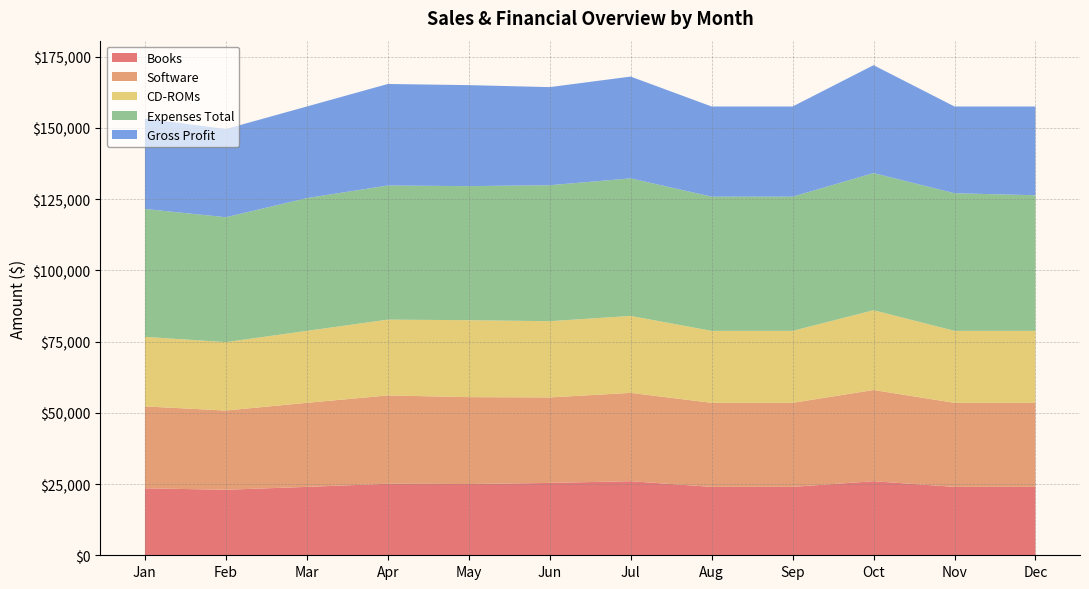

Reading left to right, extract all data points from this chart.

Books: Jan=23500	Feb=23000	Mar=24000	Apr=25100	May=25000	Jun=25400	Jul=26000	Aug=24000	Sep=24000	Oct=26000	Nov=24000	Dec=24000
Software: Jan=28750	Feb=27800	Mar=29500	Apr=31000	May=30500	Jun=30000	Jul=31000	Aug=29500	Sep=29500	Oct=32000	Nov=29500	Dec=29500
CD-ROMs: Jan=24400	Feb=24000	Mar=25250	Apr=26600	May=27000	Jun=26750	Jul=27000	Aug=25250	Sep=25250	Oct=28000	Nov=25250	Dec=25250
Expenses Total: Jan=44882	Feb=43834	Mar=46600	Apr=47066	May=47050	Jun=47722	Jul=48270	Aug=47100	Sep=47100	Oct=48130	Nov=48300	Dec=47600
Gross Profit: Jan=31768	Feb=30966	Mar=32150	Apr=35634	May=35450	Jun=34428	Jul=35730	Aug=31650	Sep=31650	Oct=37870	Nov=30450	Dec=31150